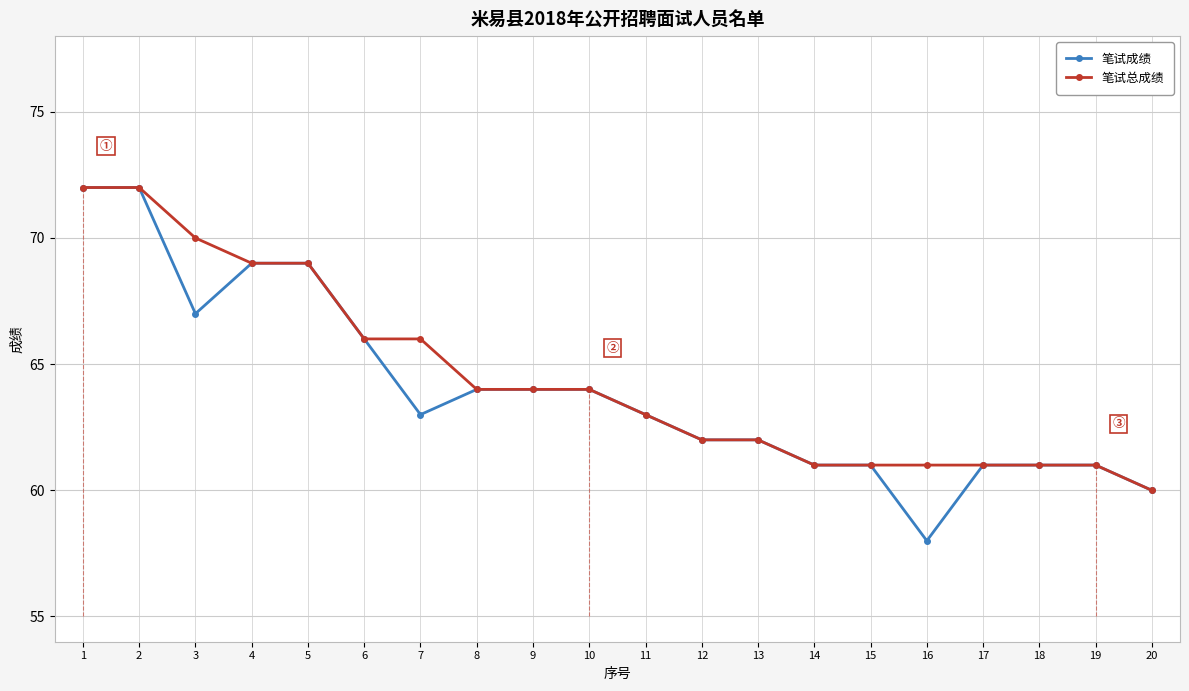

Which series has the largest range (max minus min)?

笔试成绩